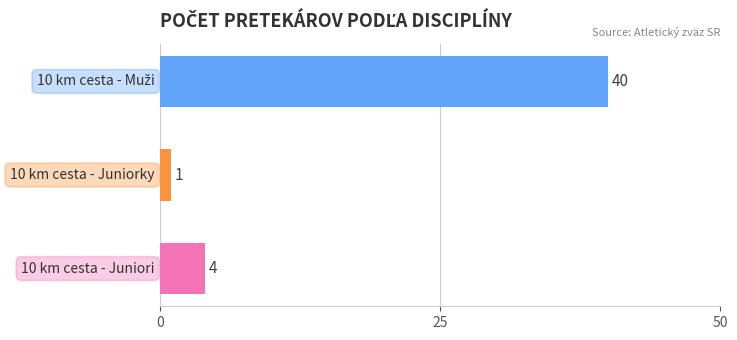

What is the maximum value shown in the chart?

40